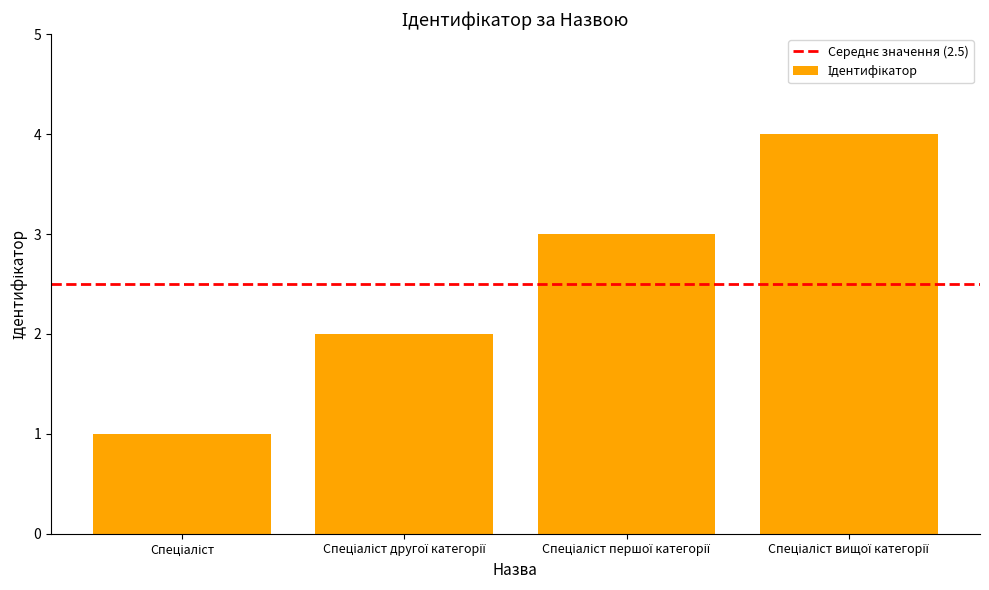

What is the sum of all values?

10